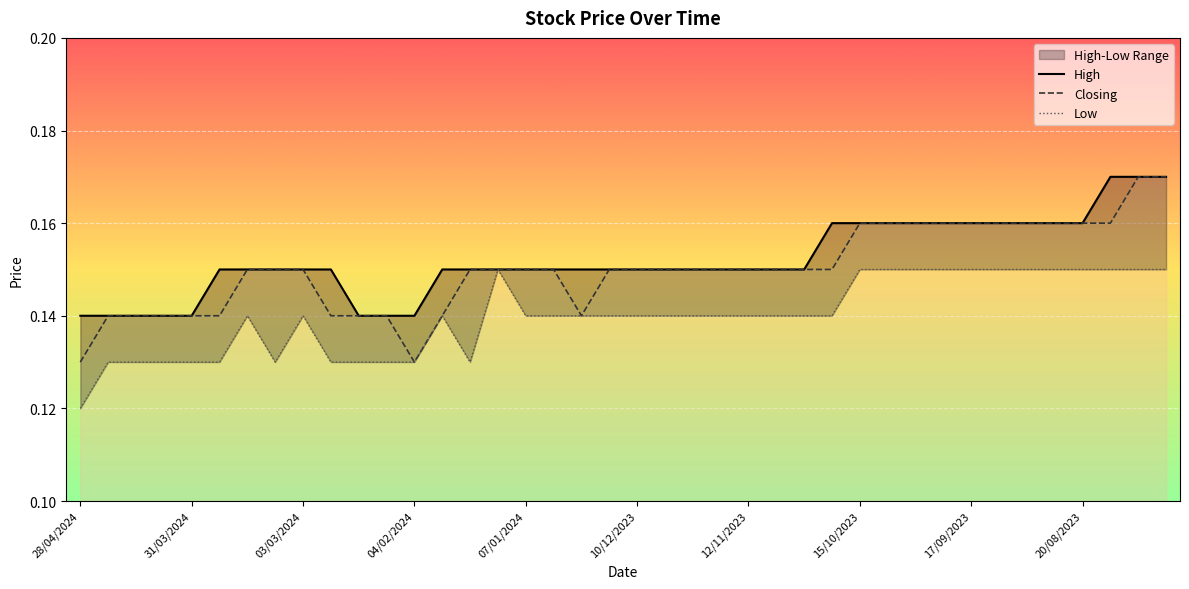

The Low series shows 0.2 at 28/01/2024. True or false?

False